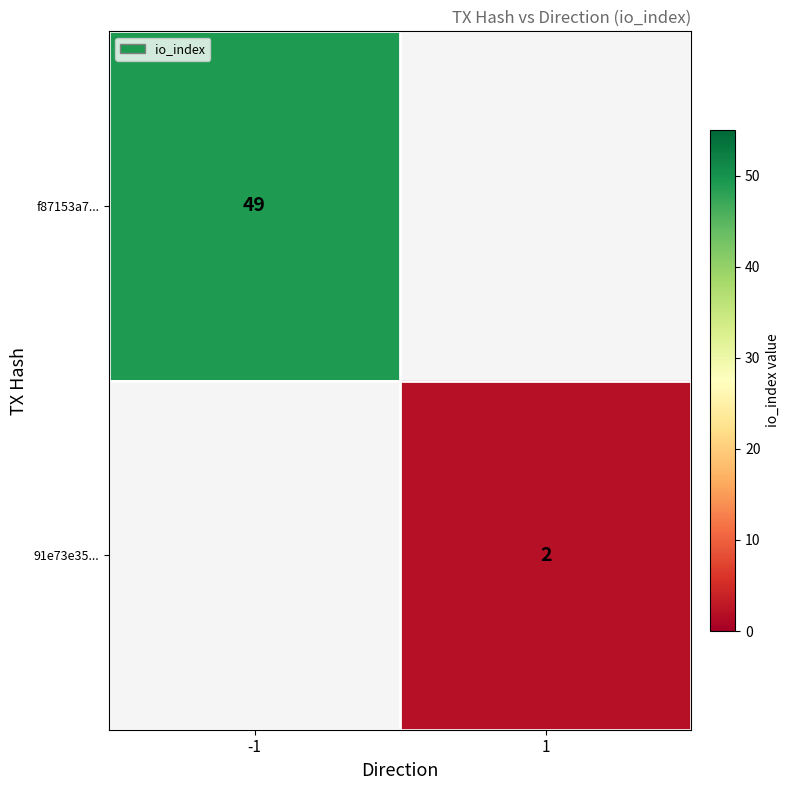

Is the value of f87153a7... at -1 greater than the value of 91e73e35... at 1?

Yes